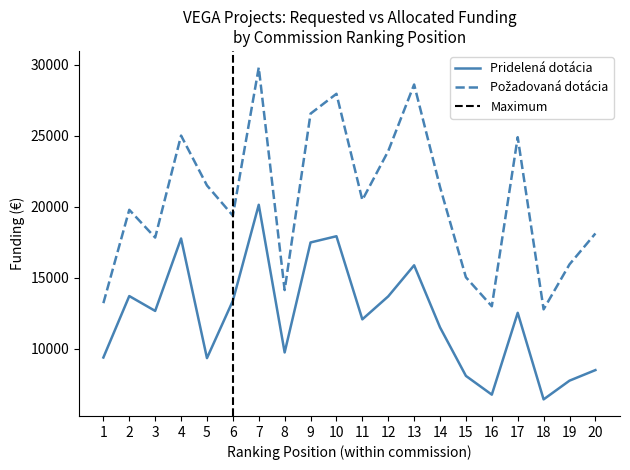

What is the lowest value of the Požadovaná dotácia (€) series?

12765